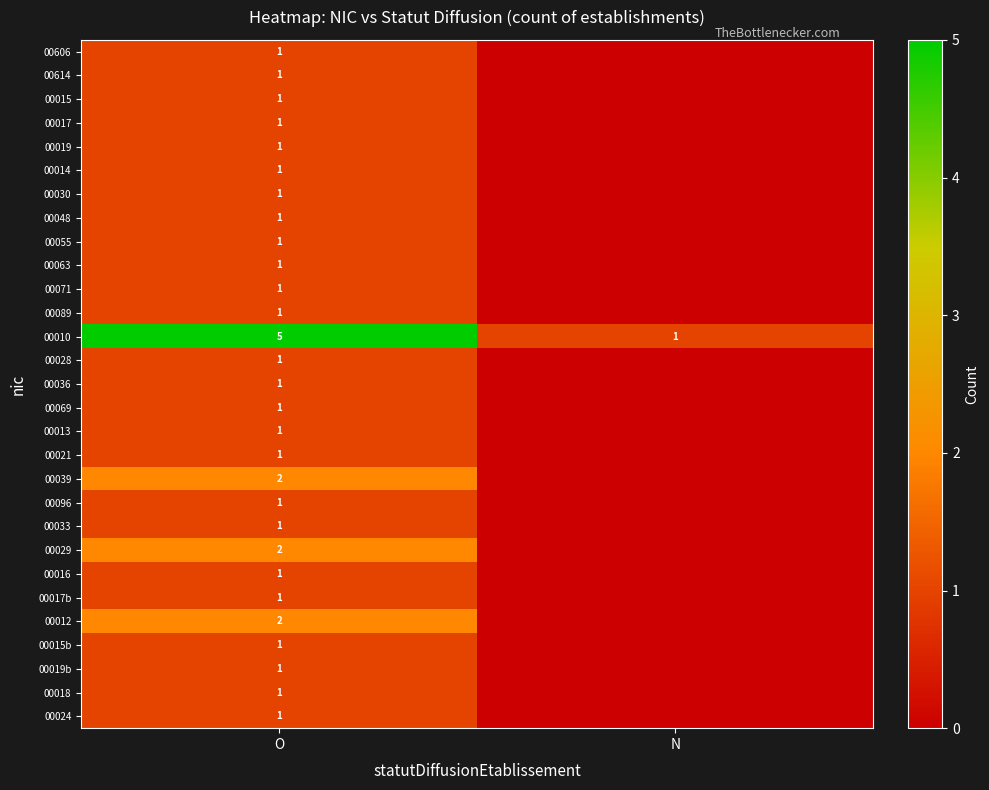

True or false: 00017b has a value of 2 at O.

False